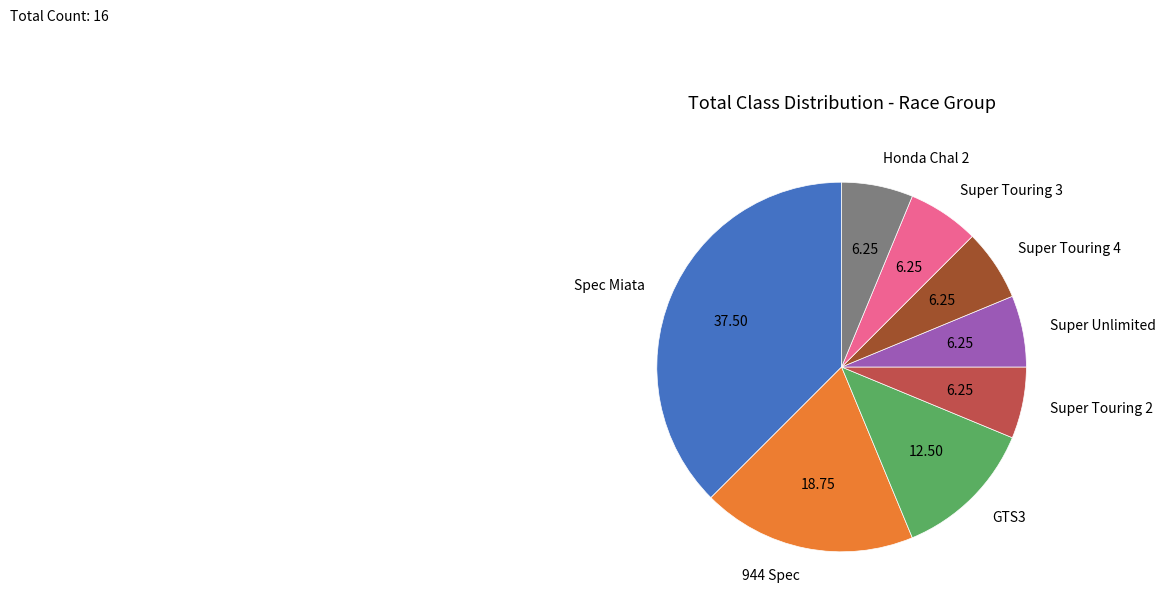

Do 944 Spec and Spec Miata together represent more than half of the pie?

Yes